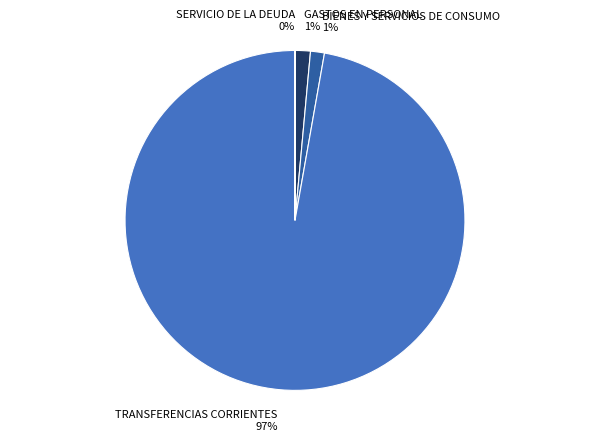

Combined, do TRANSFERENCIAS CORRIENTES and BIENES Y SERVICIOS DE CONSUMO account for over 50%?

Yes